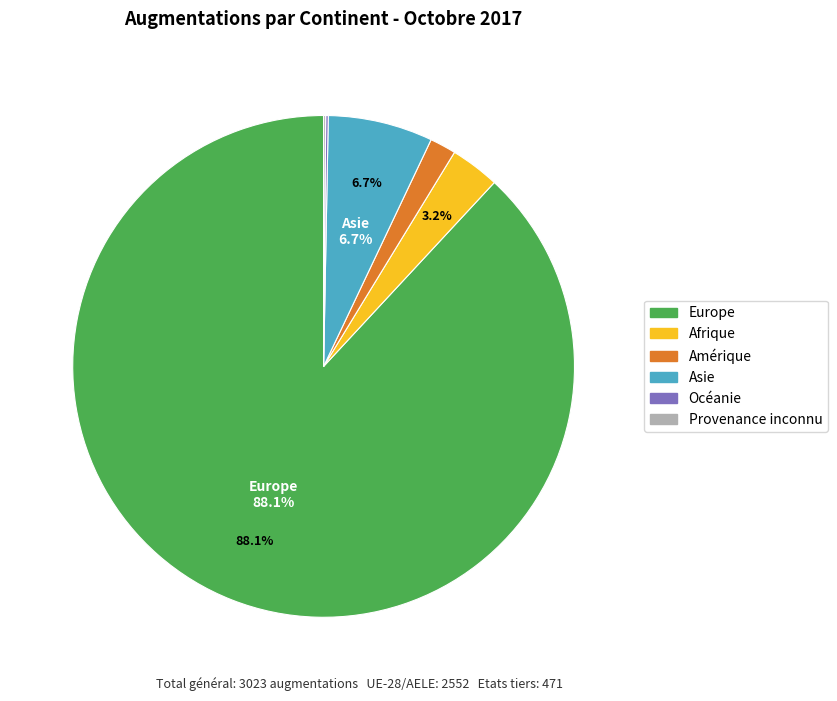

True or false: Amérique accounts for 11% of the total.

False